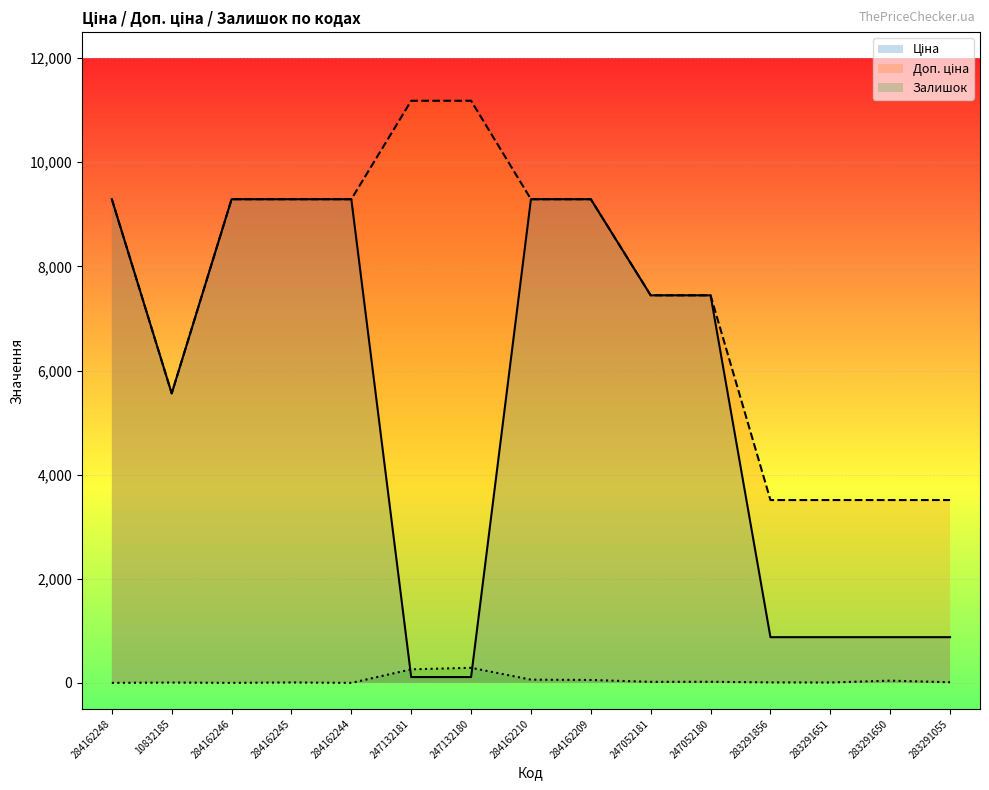

What is the sum of the Ціна values at 247132180 and 247132181?

223.6